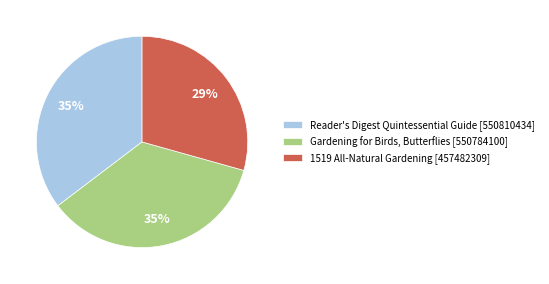

The 1519 All-Natural Gardening [457482309] slice represents 29% of the pie. True or false?

True